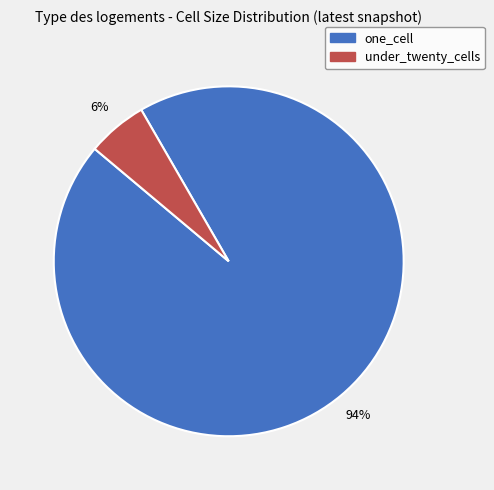

To the nearest percent, what is the average slice percentage?

50%